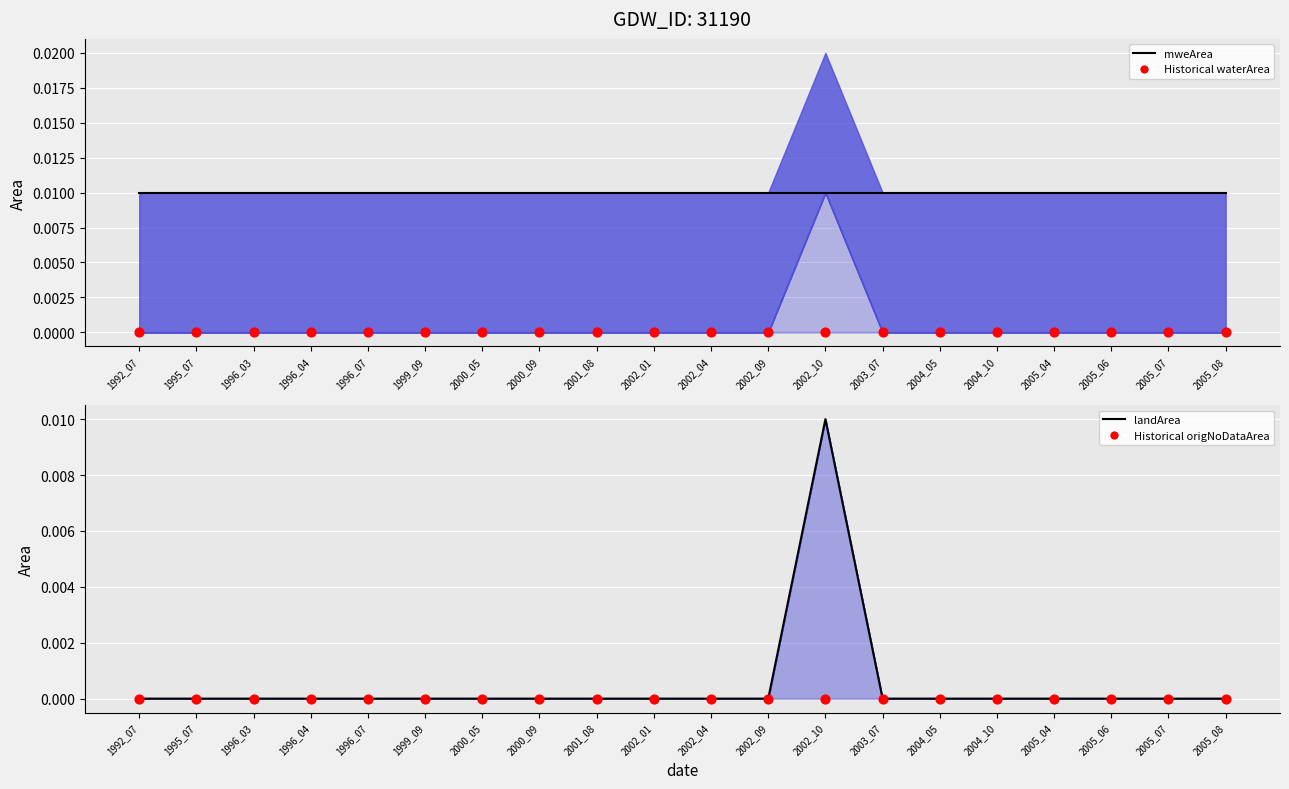

Is the value of Historical origNoDataArea at 2002_01 greater than the value of Historical waterArea at 1995_07?

No